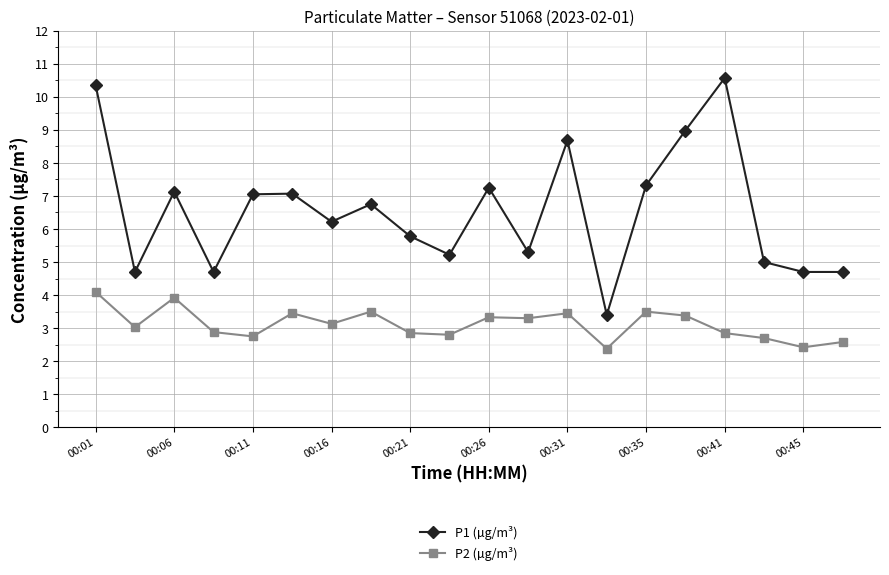

Which series has the largest range (max minus min)?

P1 (µg/m³)